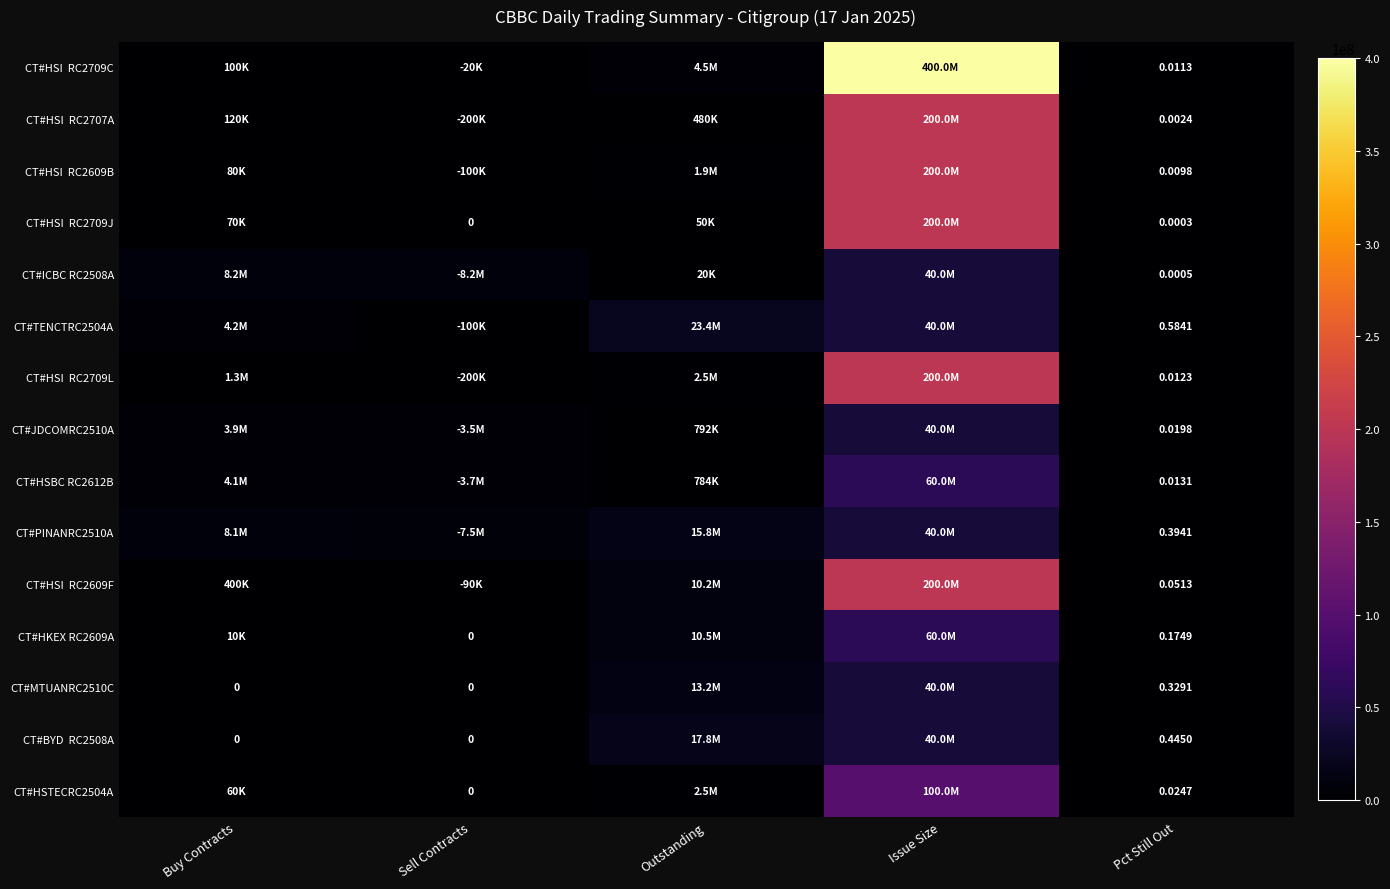

What is the difference between the second highest and second lowest values in the CT#MTUANRC2510C series?

13165000.0